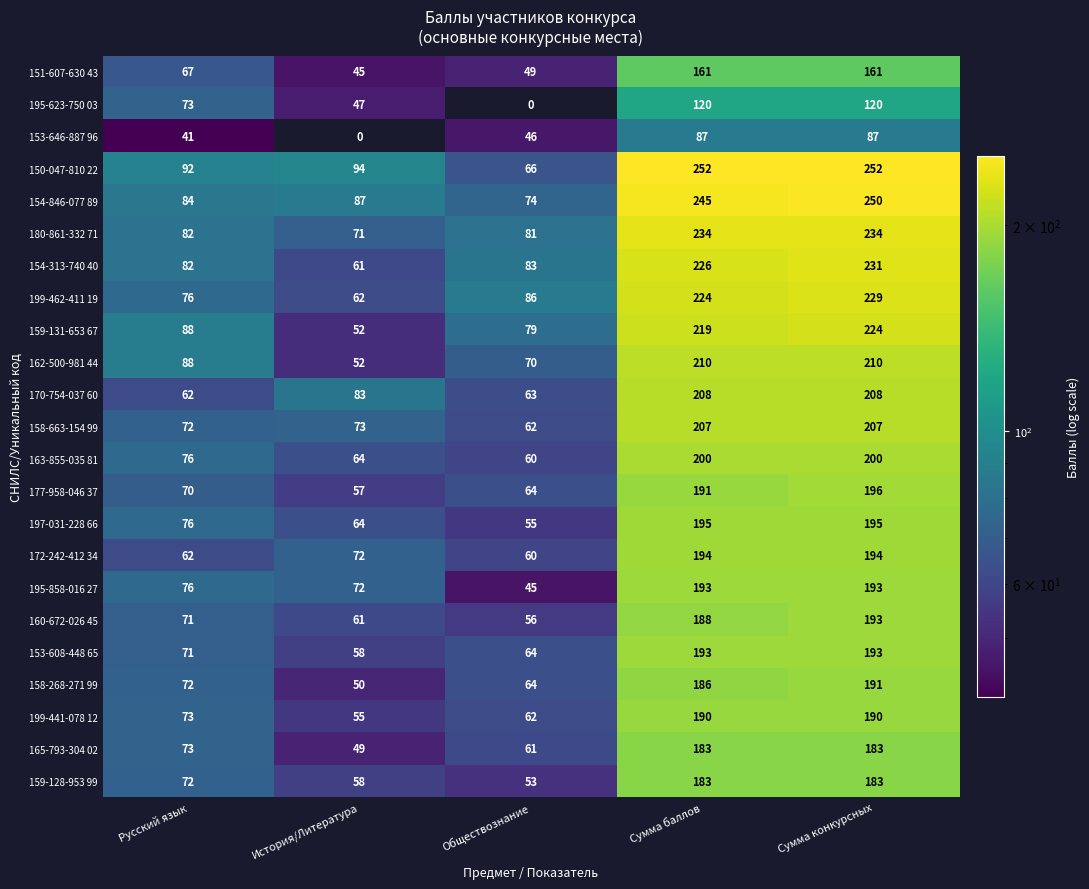

Read the 150-047-810 22 value at Русский язык, to the nearest 50.

100